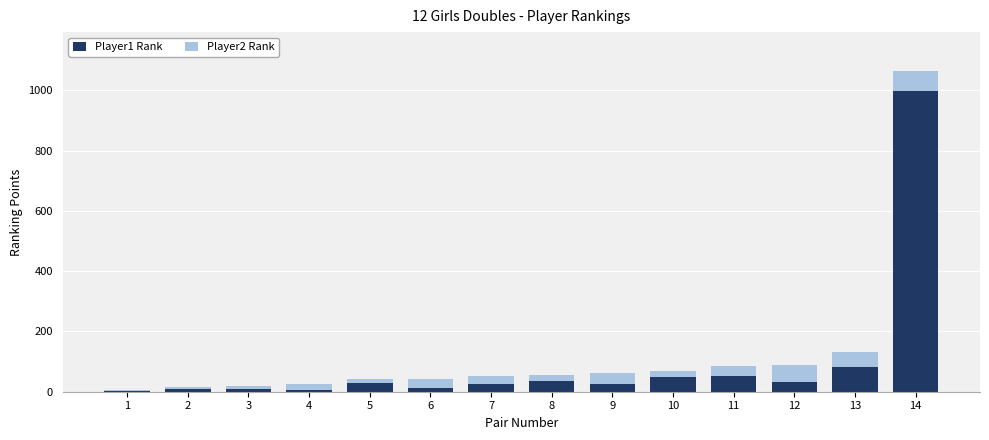

Does the chart contain stacked bars?

Yes